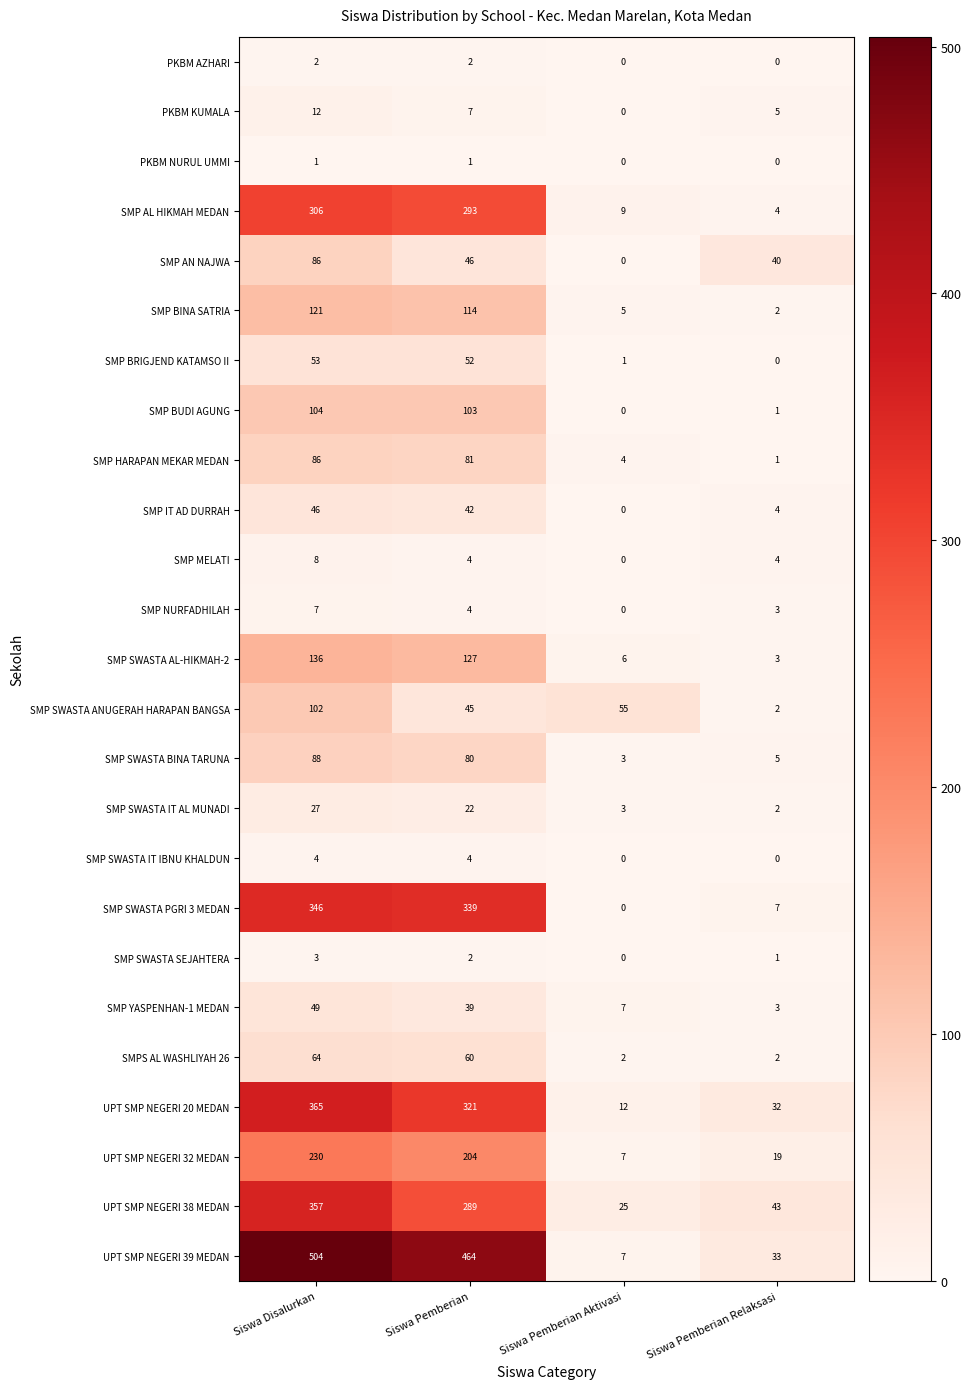

What is the spread (max minus min) of values at Siswa Pemberian?

463